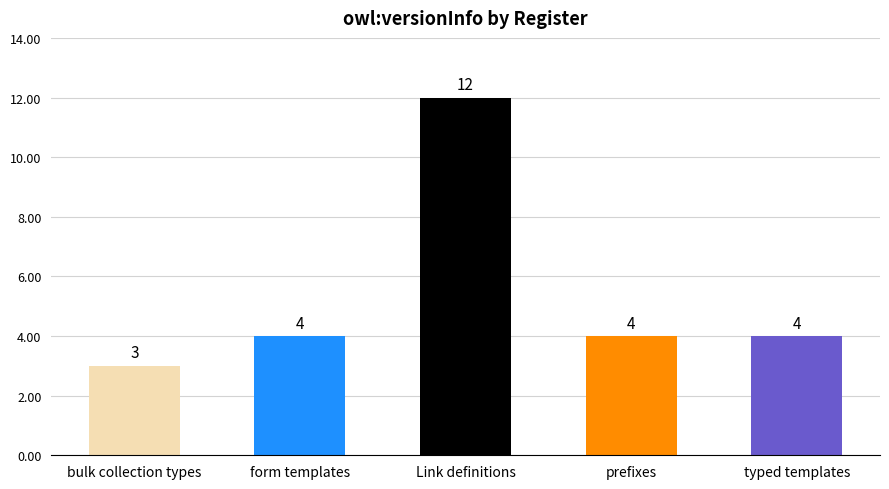

What is the value of the 2nd bar from the left?

4